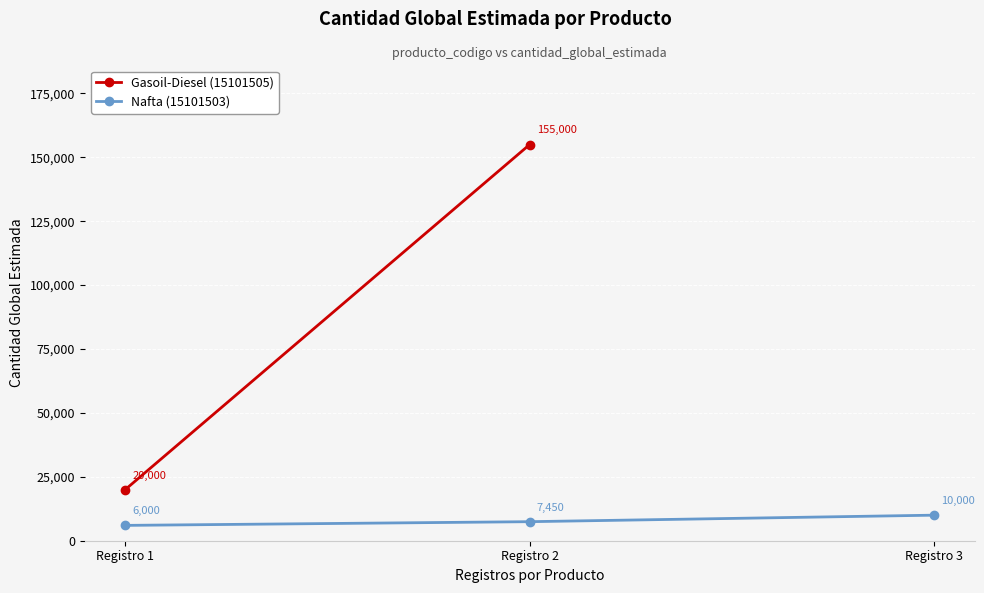

The value at Registro 3 is 6827. True or false?

False